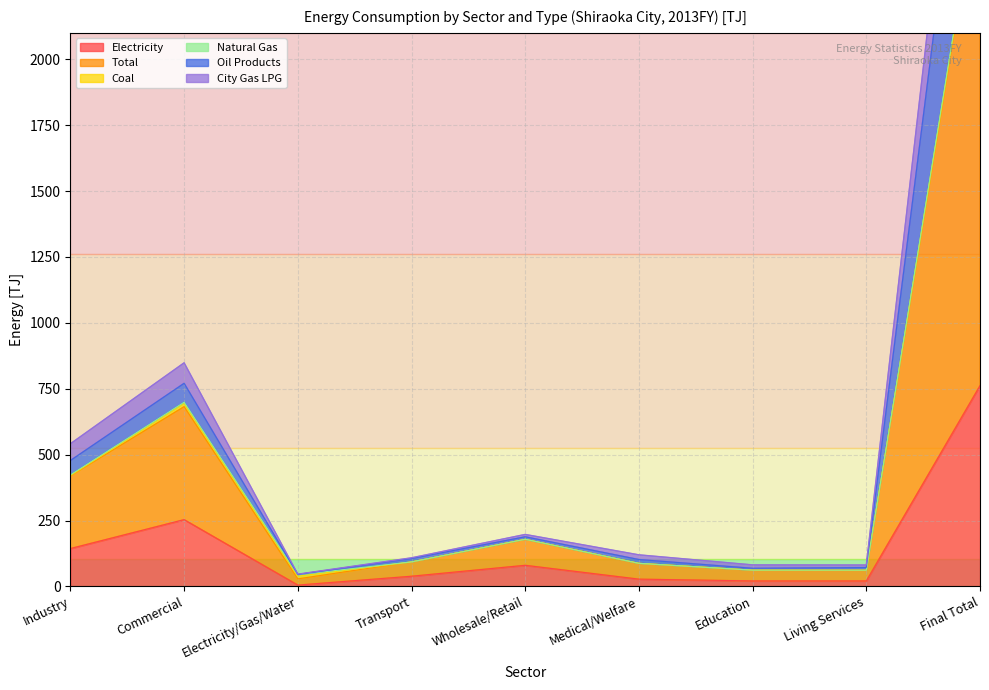

At how many categories does at least one series exceed 3033?

1